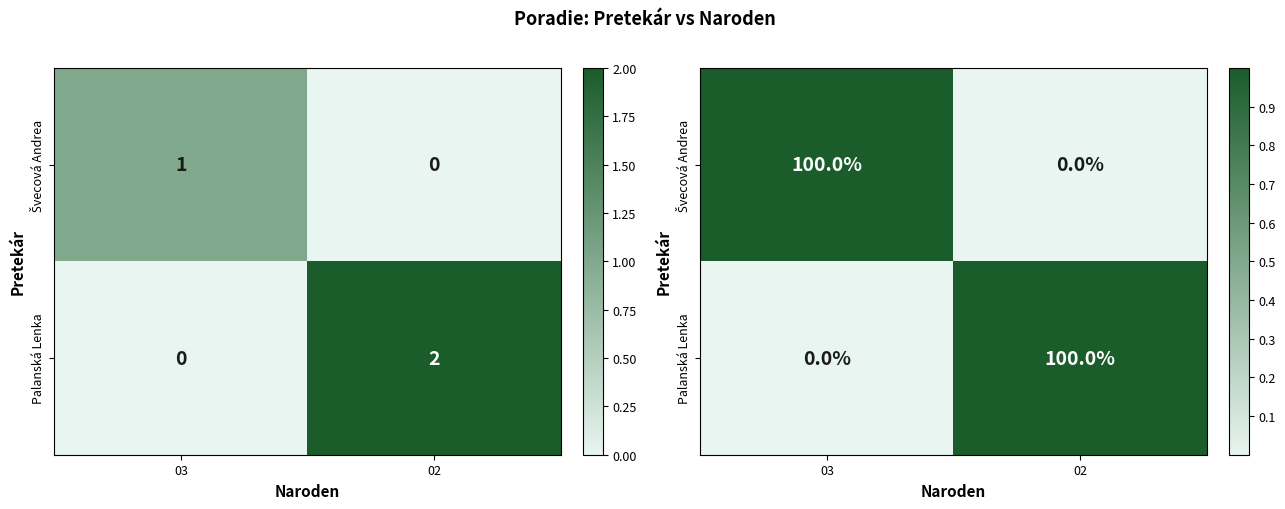

Is it true that Švecová Andrea equals 0 at 03?

False